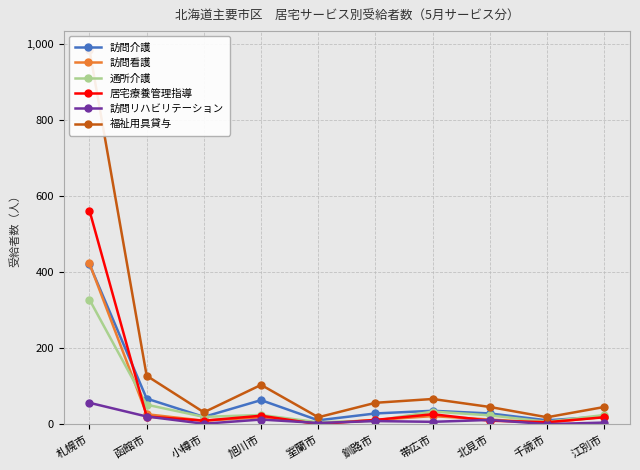

What are all the series names shown in the legend?

訪問介護, 訪問看護, 通所介護, 居宅療養管理指導, 訪問リハビリテーション, 福祉用具貸与